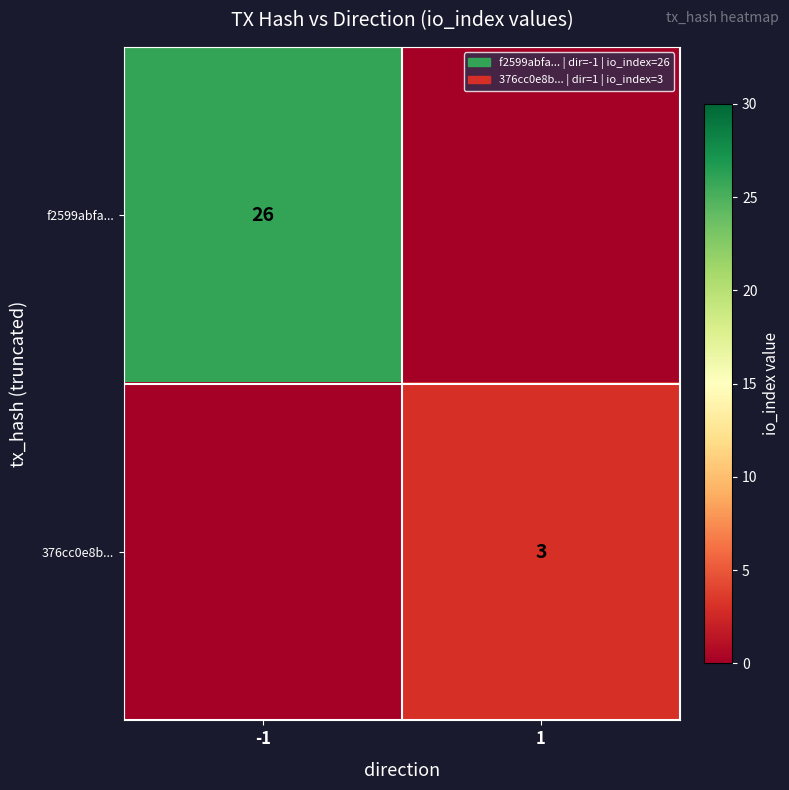

The value of f2599abfa... at -1 is 26. True or false?

True